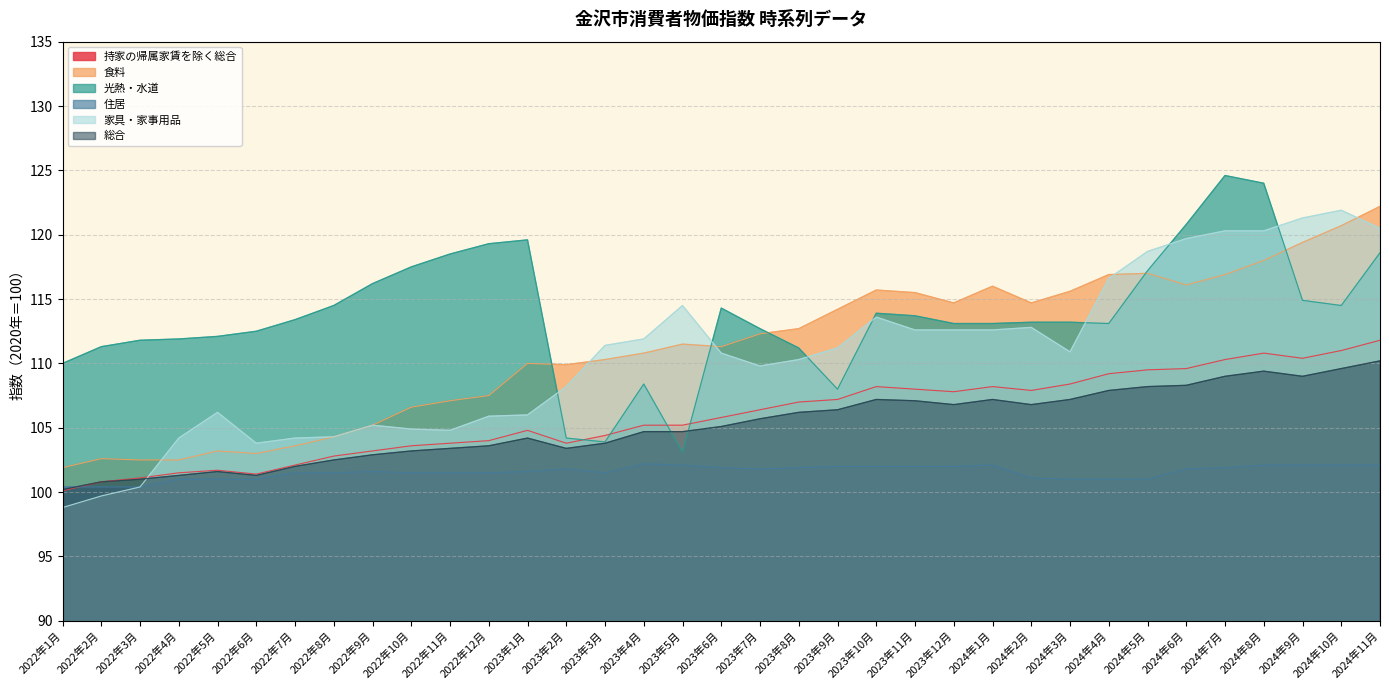

Is the value of 光熱・水道 at 2023年3月 greater than the value of 住居 at 2024年7月?

Yes